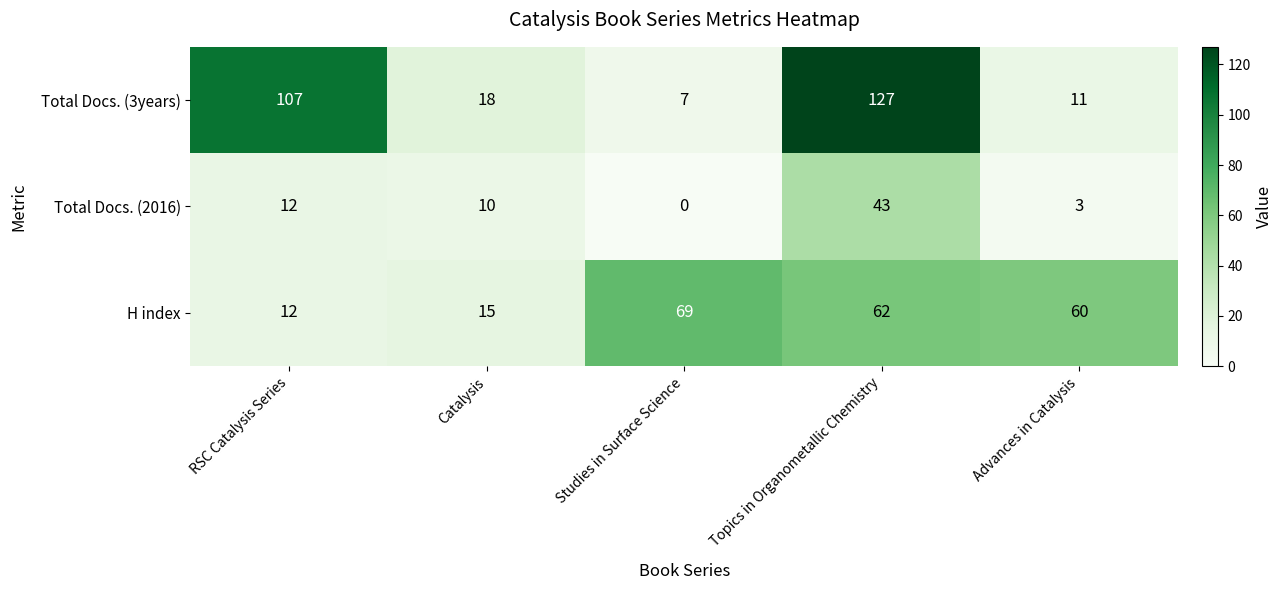

What is the spread (max minus min) of values at Topics in Organometallic Chemistry?

84